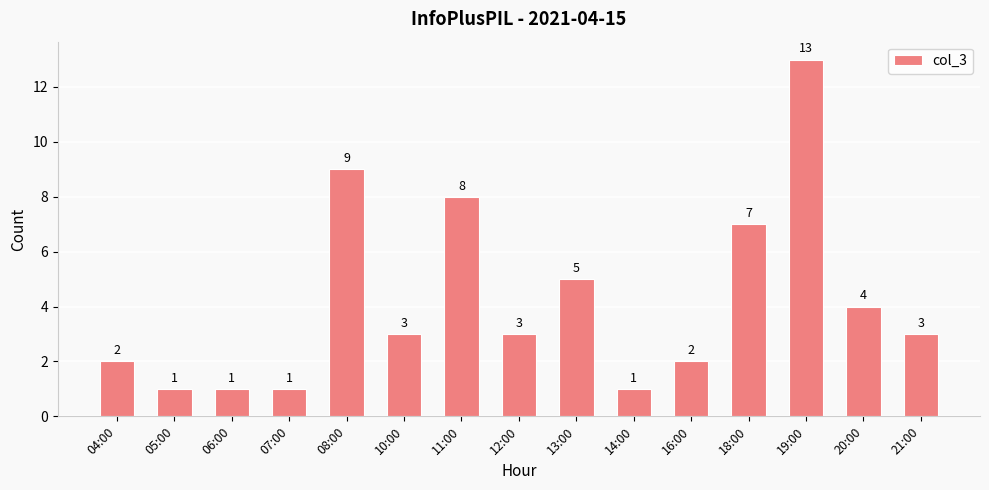

Are the bars horizontal?

No